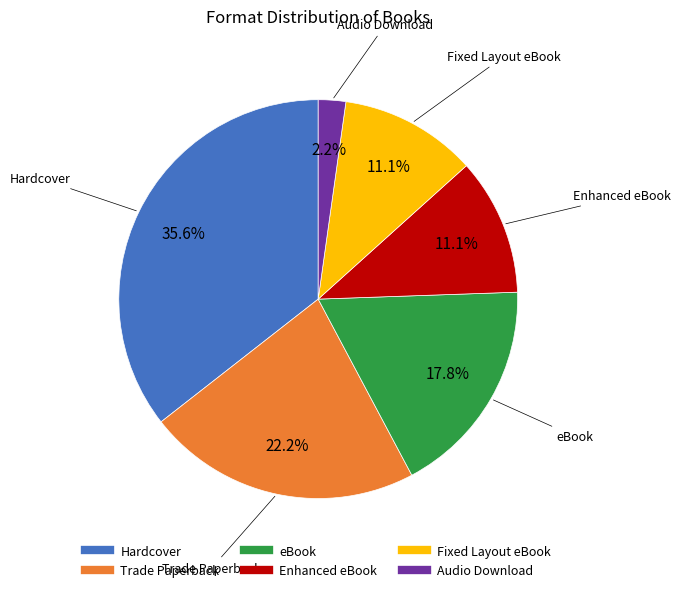

To the nearest percent, what percentage of the pie is Trade Paperback?

22%